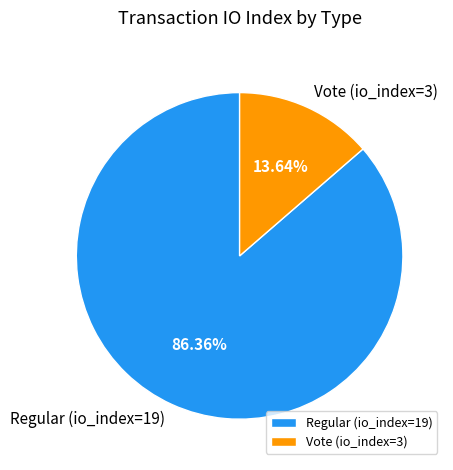

How many segments does this pie chart have?

2